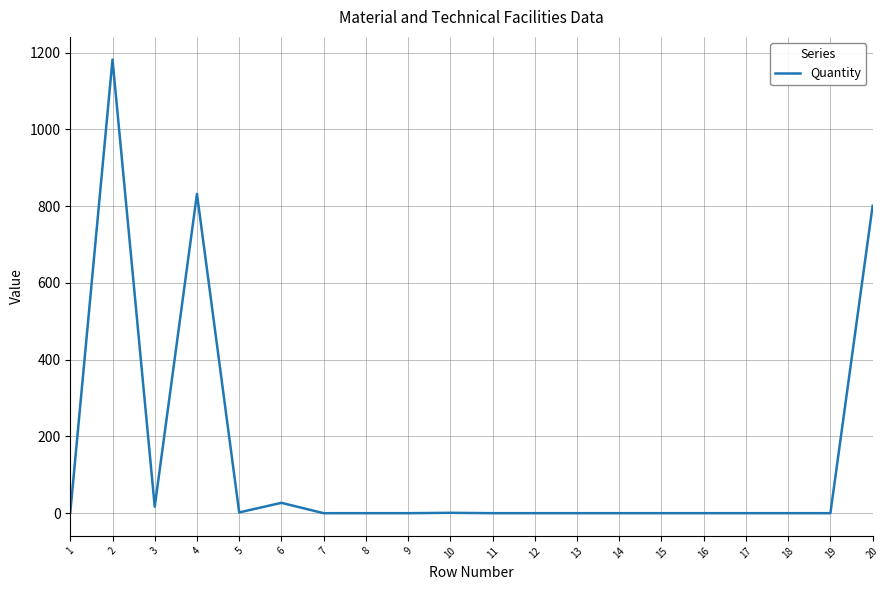

What is the difference between the maximum and minimum values?

1182